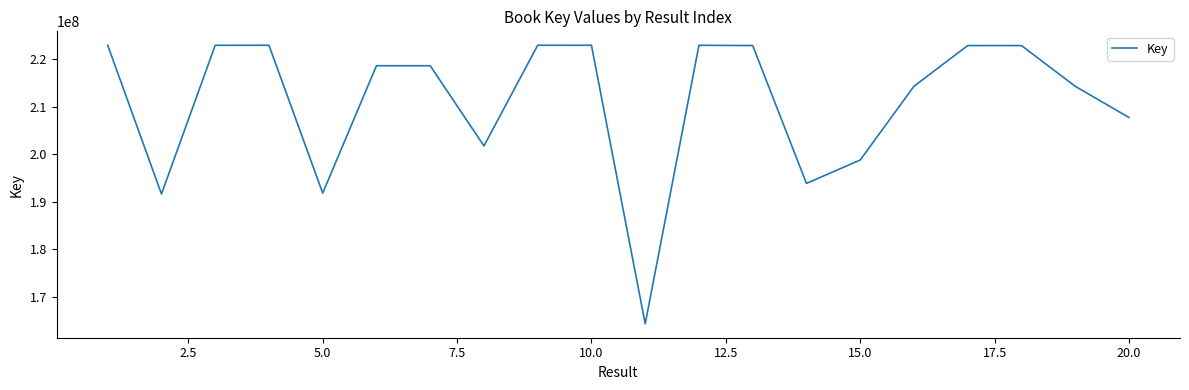

What is the difference between the maximum and minimum values?

58610833